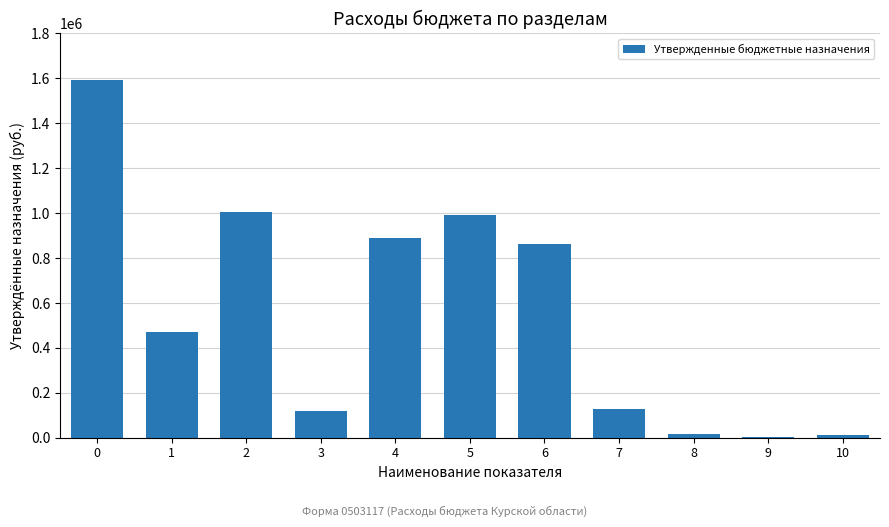

Approximately how many times larger is the value at 6 compared to 5?

0.9